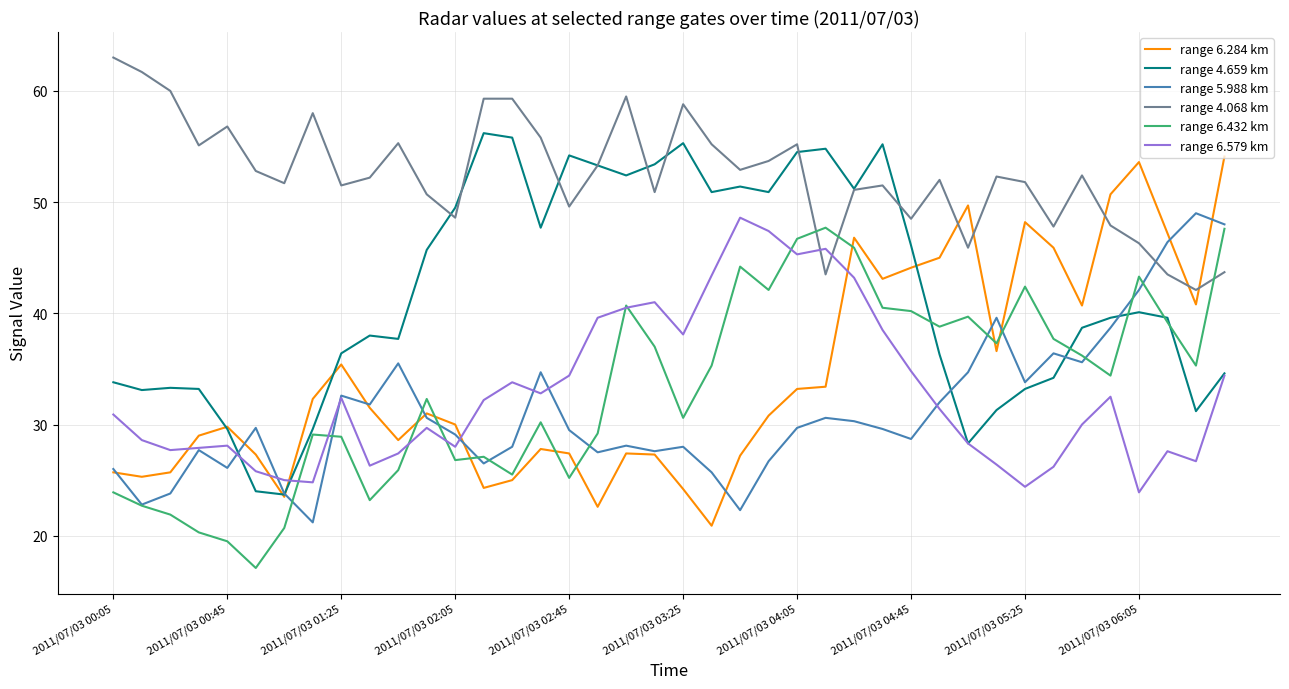

How many intersections are there between range 6.579 km and range 6.284 km?

5